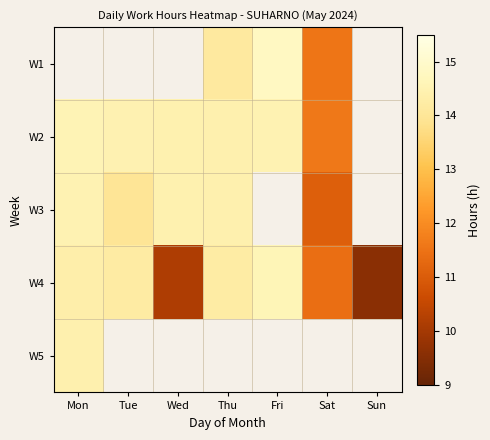

The W2 series shows 14.5 at Tue. True or false?

True